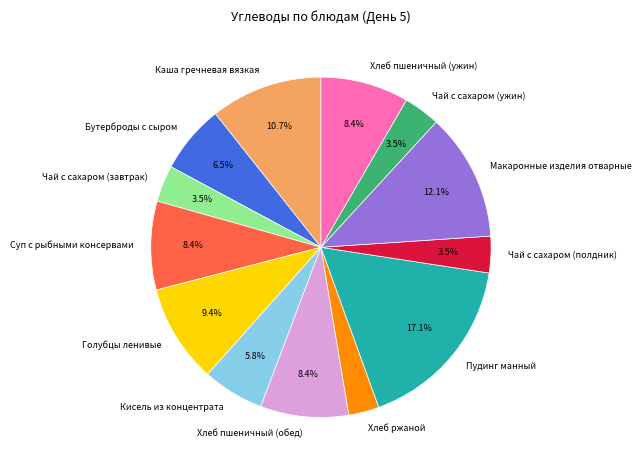

Which category has the smallest portion of the pie?

Хлеб ржаной